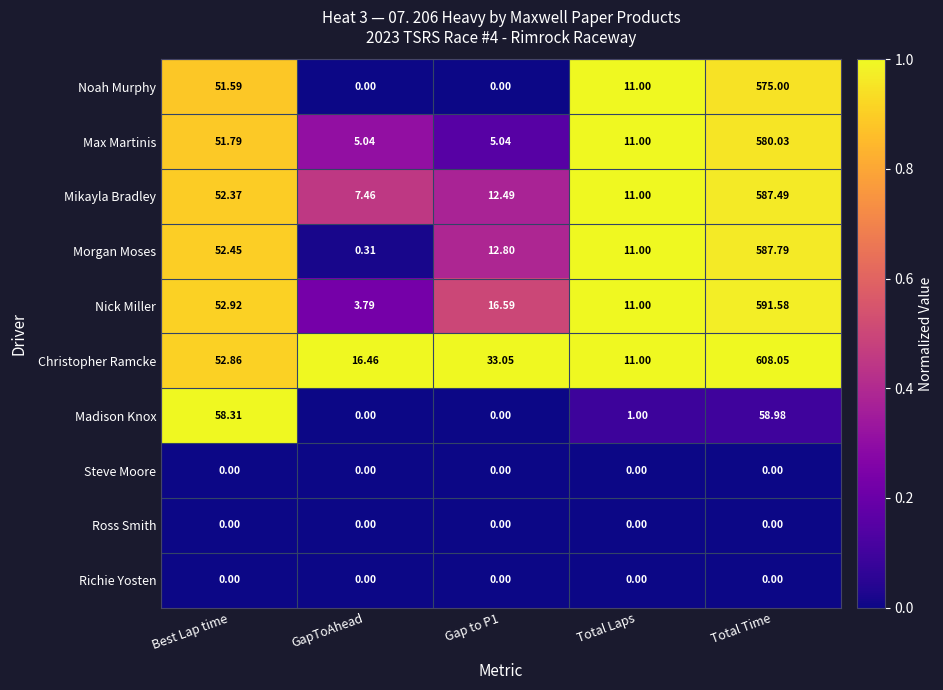

Which series has the largest total across all categories?

Christopher Ramcke